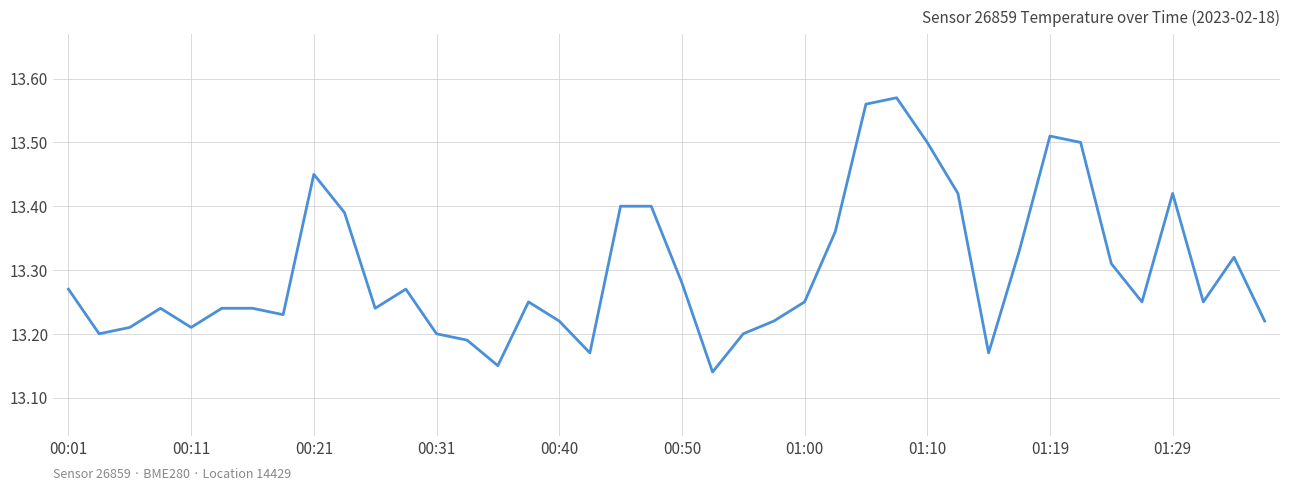

How many series are shown in this chart?

1